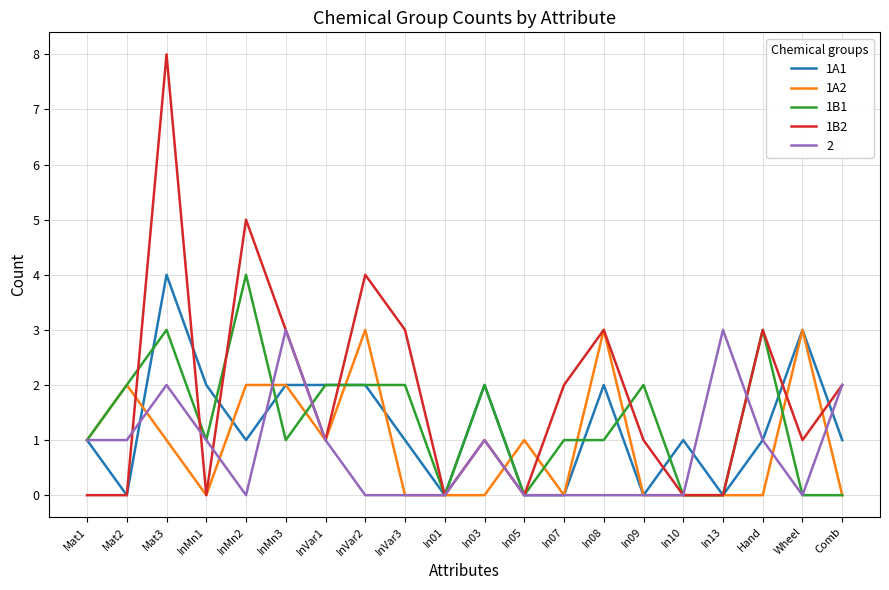

What is the difference between the 1B1 values at InMn3 and In13?

1